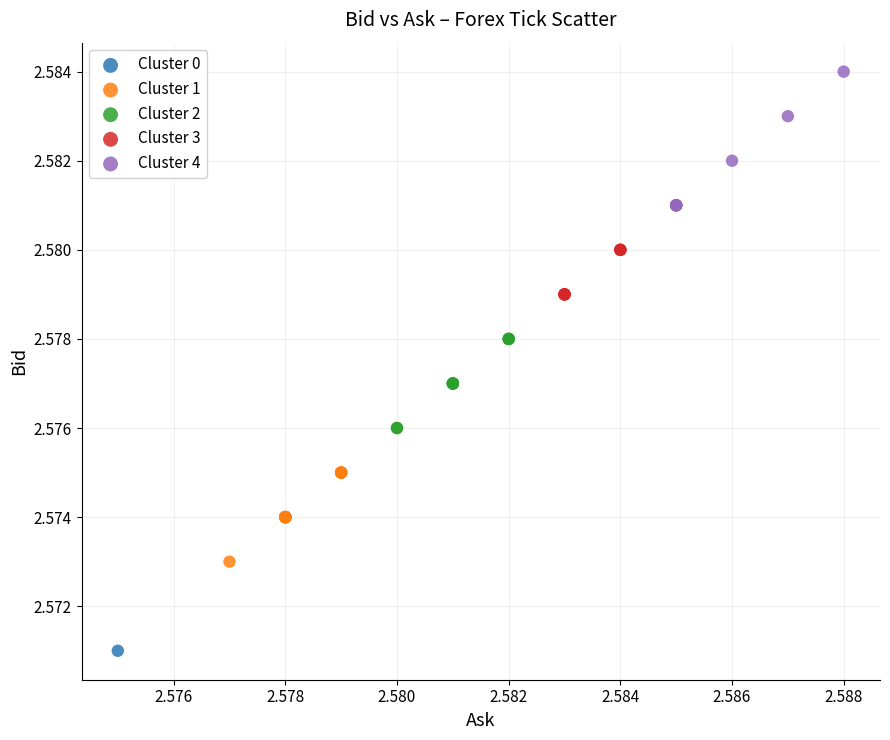

What are all the series names shown in the legend?

Cluster 0, Cluster 1, Cluster 2, Cluster 3, Cluster 4